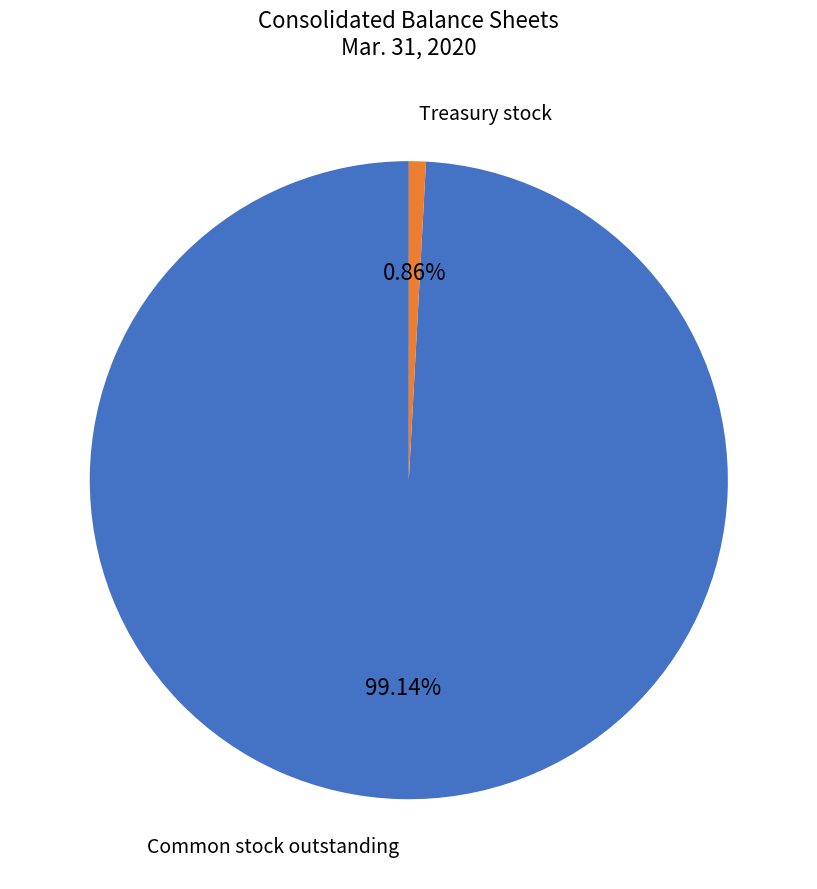

Is there any slice that represents more than half of the pie?

Yes